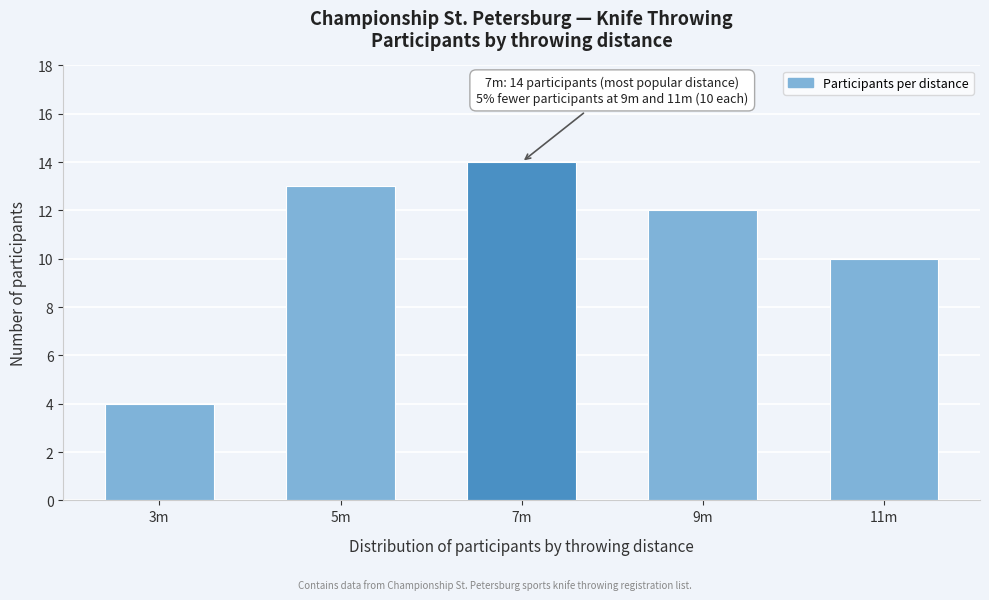

Reading right to left, transcribe all the data shown in this chart.

10	12	14	13	4